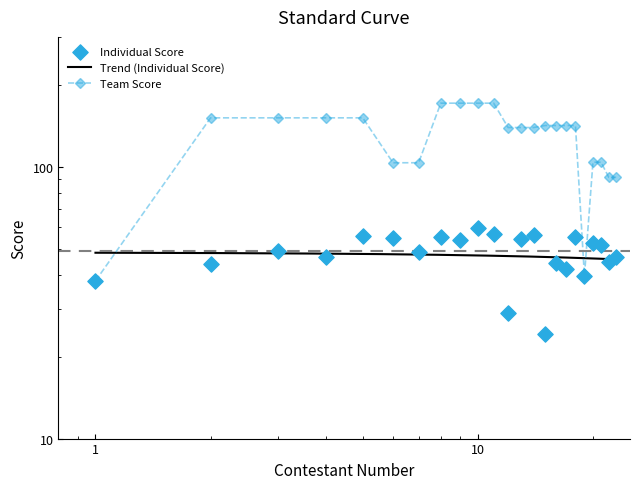

What are all the series names shown in the legend?

Individual Score, Team Score